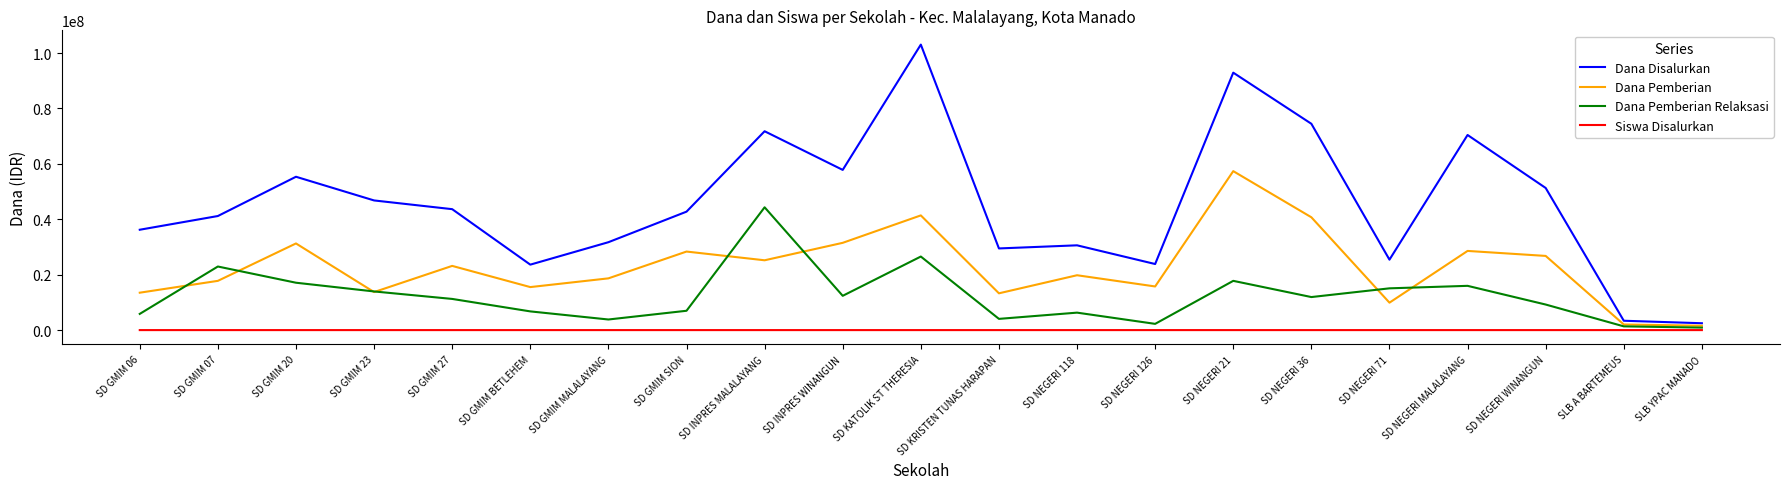

Which series has the widest spread of values?

Dana Disalurkan